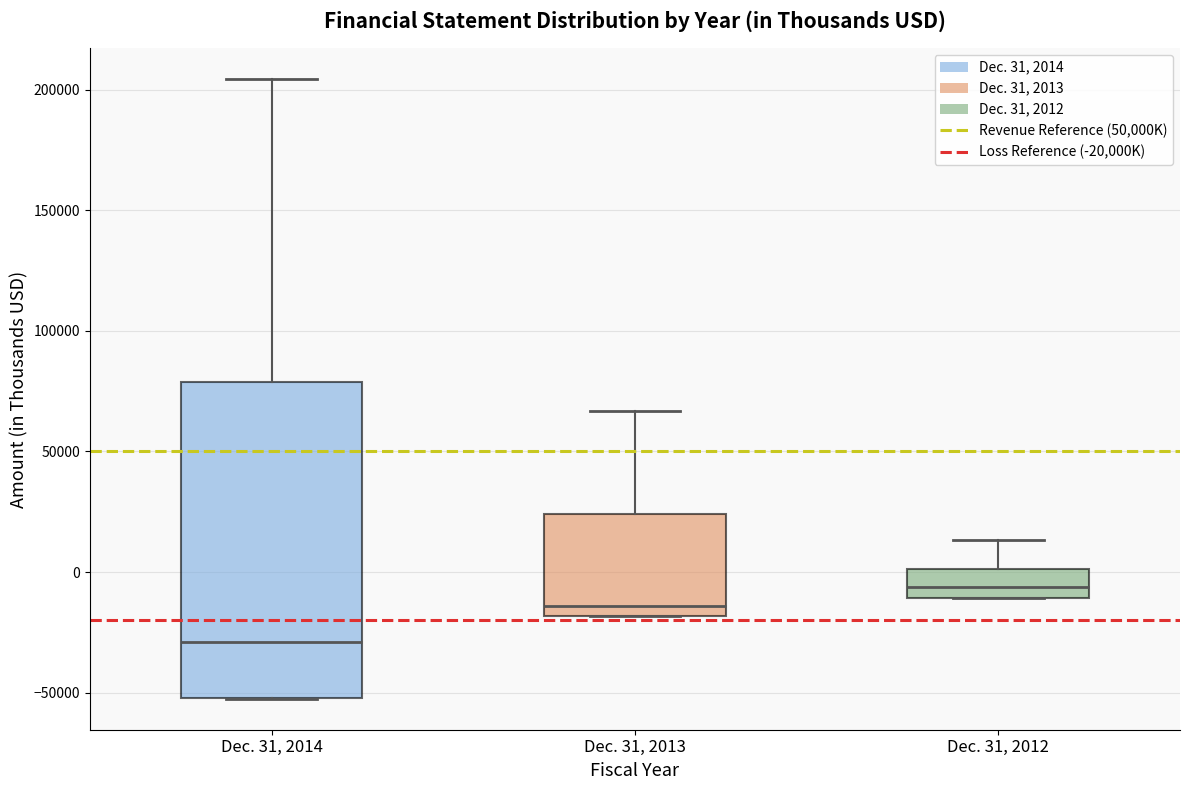

Reading left to right, read every box against the y-axis: the position of its median line, the range the box covers, and the ends of its whiskers. The values are not printed on the chart, so give them approximately, as read against the axis.

Dec. 31, 2014: median -30000, box -50000 to 80000, whiskers -55000 to 205000
Dec. 31, 2013: median -15000, box -20000 to 25000, whiskers -20000 to 65000
Dec. 31, 2012: median -5000, box -10000 to 0, whiskers -10000 to 15000